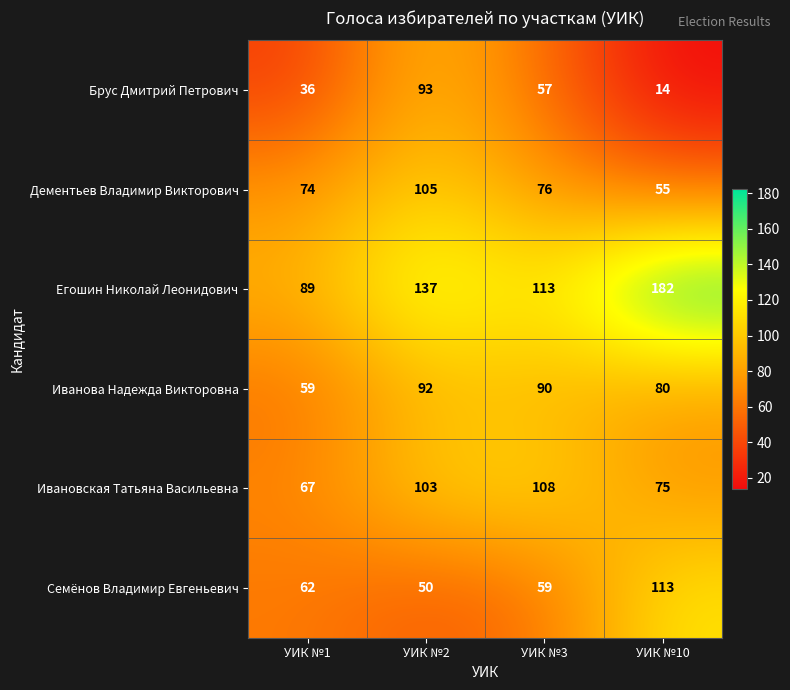

What is the spread (max minus min) of values at УИК №3?

56